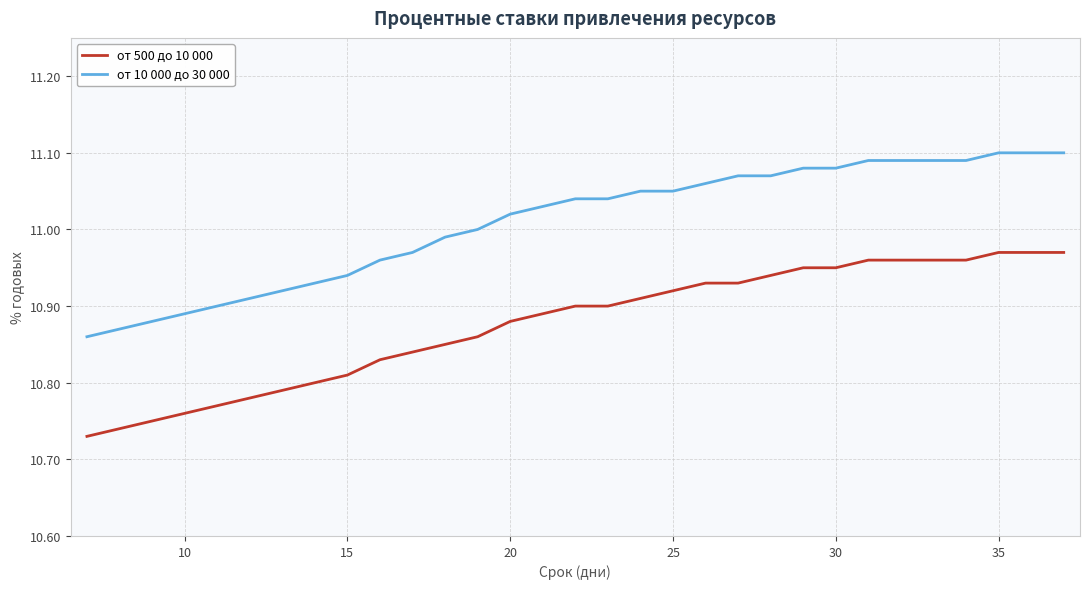

How many lines are shown in the chart?

2